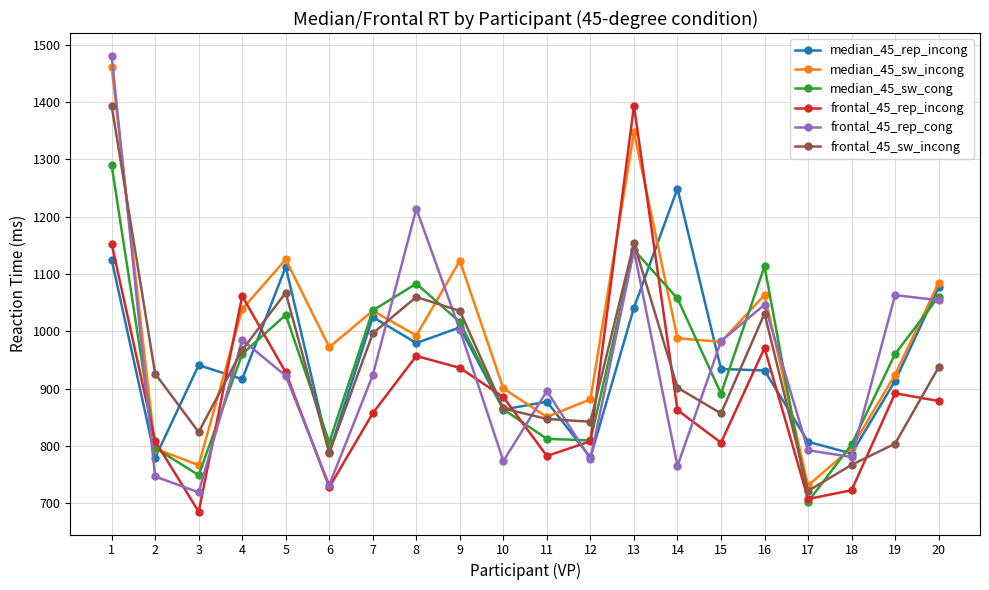

Between which two adjacent categories do frontal_45_rep_cong and frontal_45_sw_incong first intersect?

1 and 2